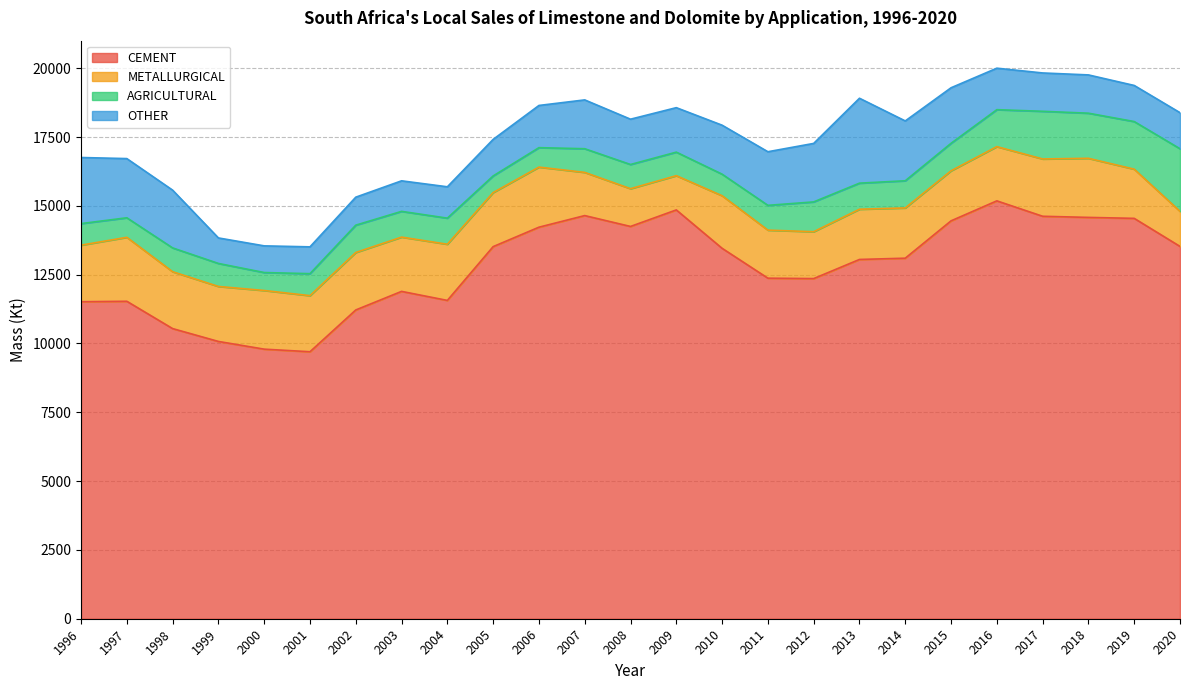

How many interior local peaks does the CEMENT series have?

5